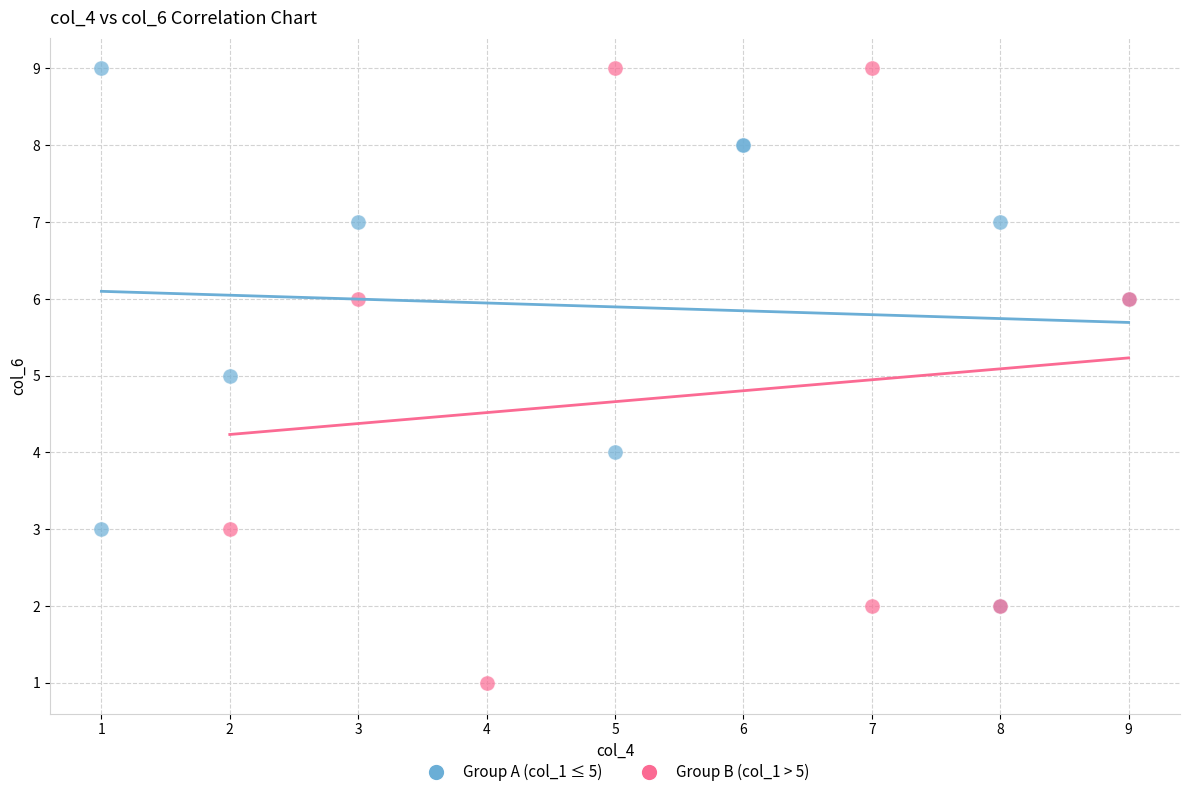

Which series has the largest Y range (max minus min)?

Group B (col_1 > 5)